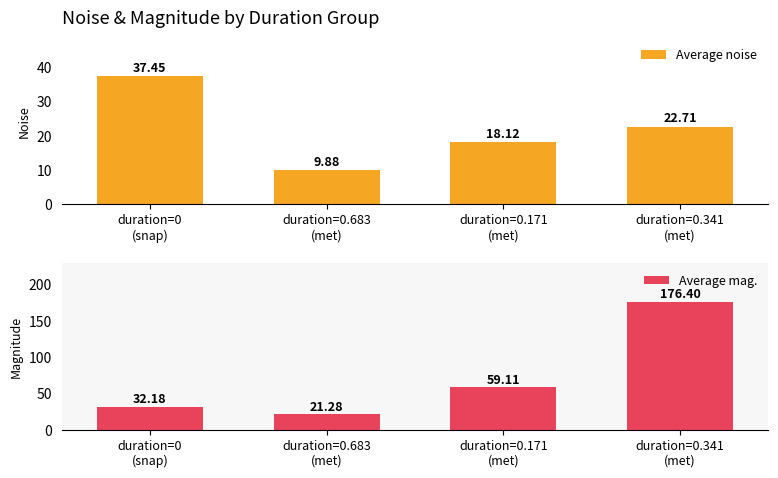

Reading left to right, transcribe all the data shown in this chart.

Average noise: 37.5	9.9	18.1	22.7
Average mag.: 32.2	21.3	59.1	176.4